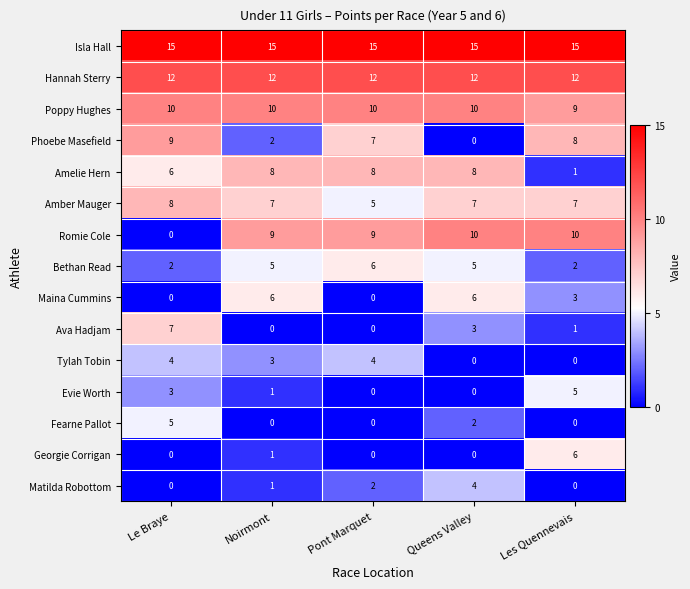

How many distinct data groups are displayed?

15